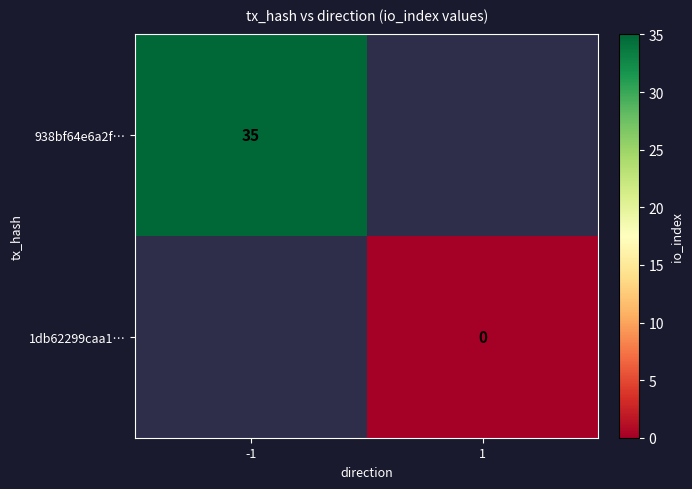

The value of 938bf64e6a2f… at -1 is 35. True or false?

True